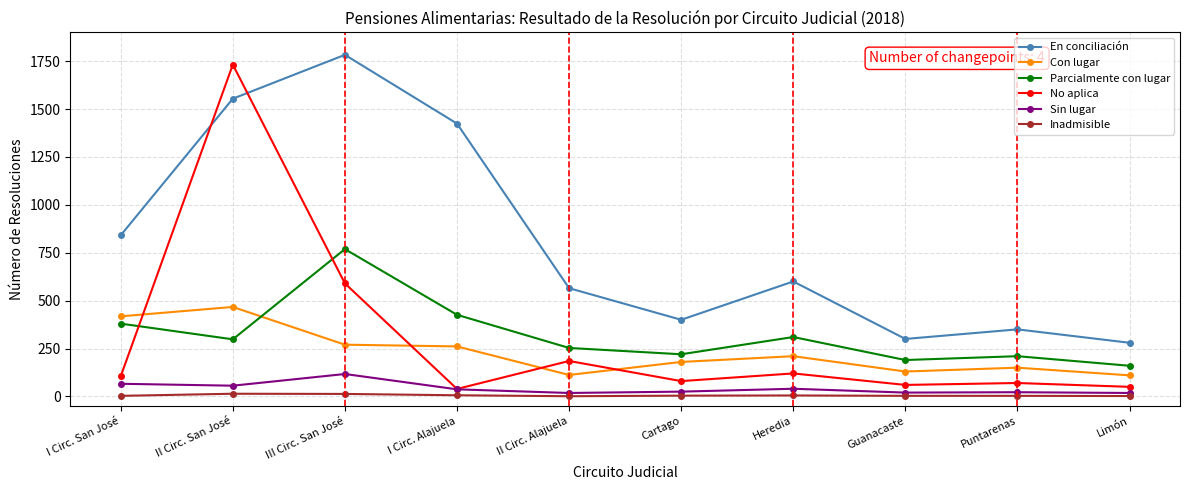

Which series changed the most between II Circ. Alajuela and Guanacaste?

En conciliación